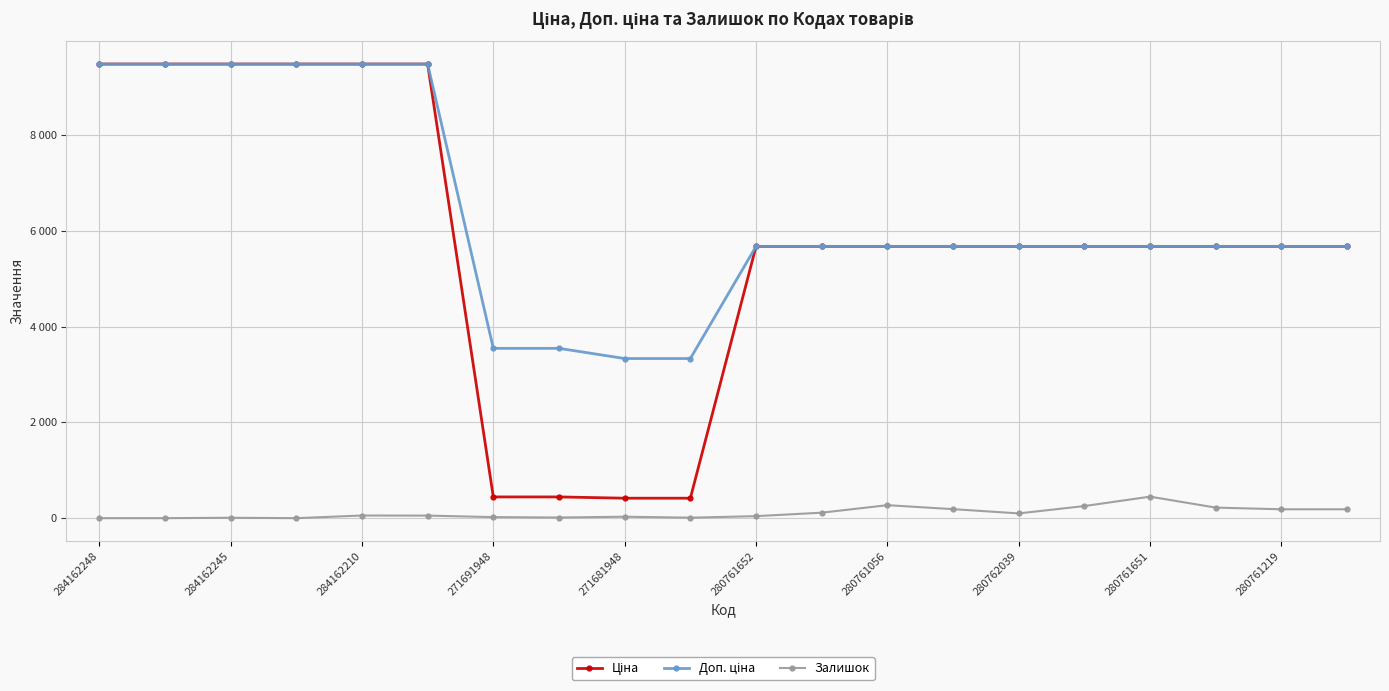

What is the sum of all Ціна values?

115338.0